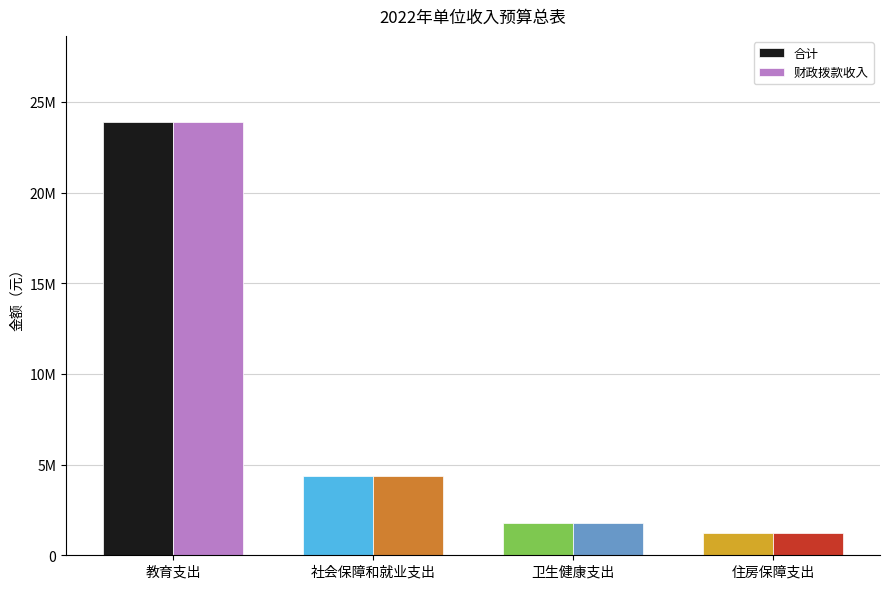

Which series changed the most between 教育支出 and 住房保障支出?

合计